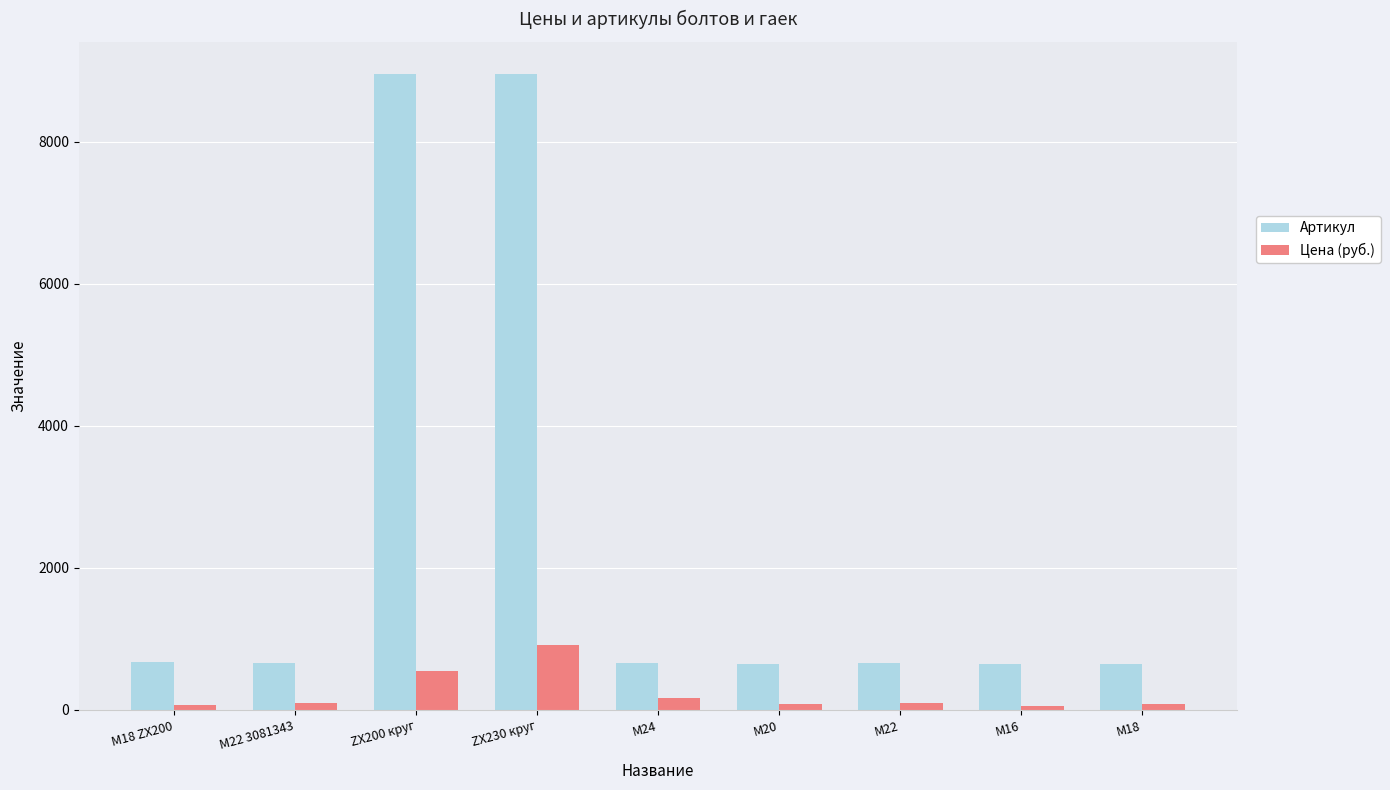

Which series changed the most between M22 3081343 and ZX200 круг?

Артикул